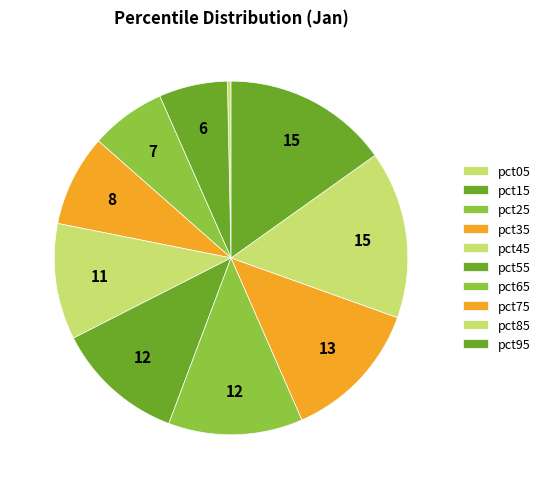

How many slices are in this pie chart?

10